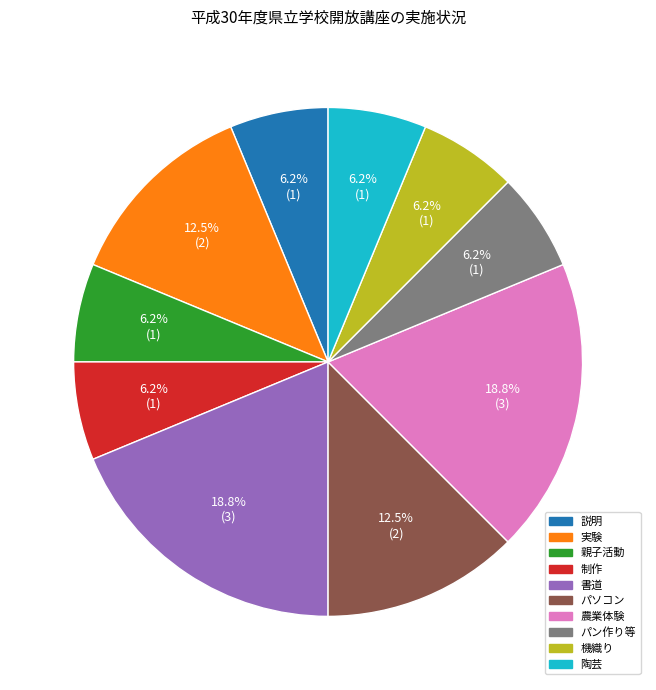

Does any single category account for the majority?

No